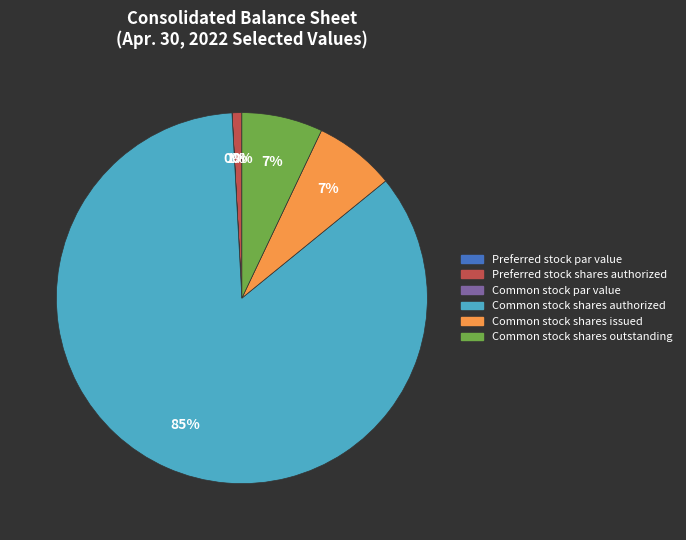

To the nearest percent, what is the average slice percentage?

17%